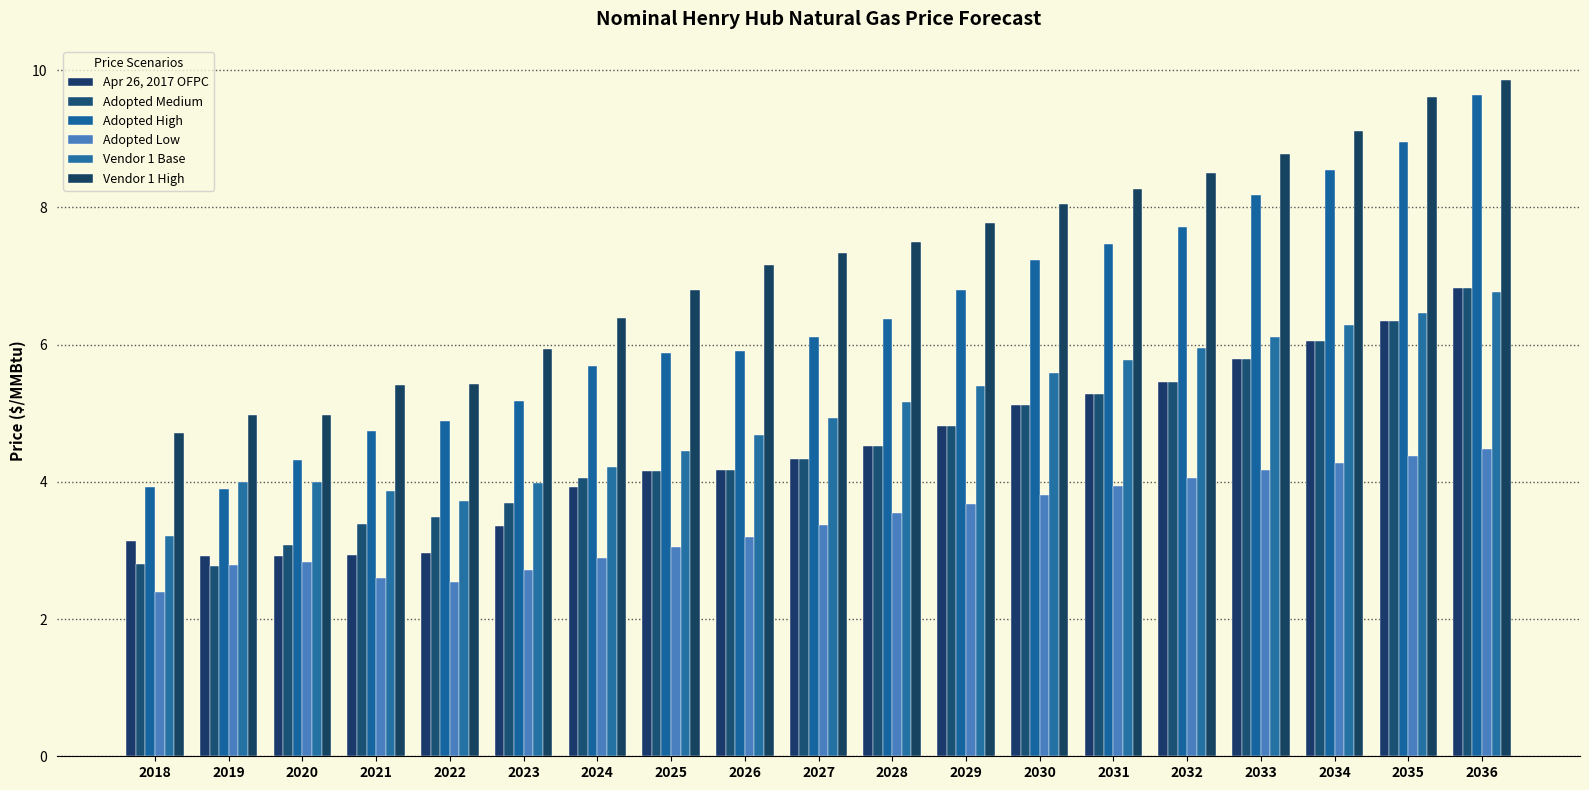

What is the sum of the Adopted High values at 2022 and 2021?

9.6